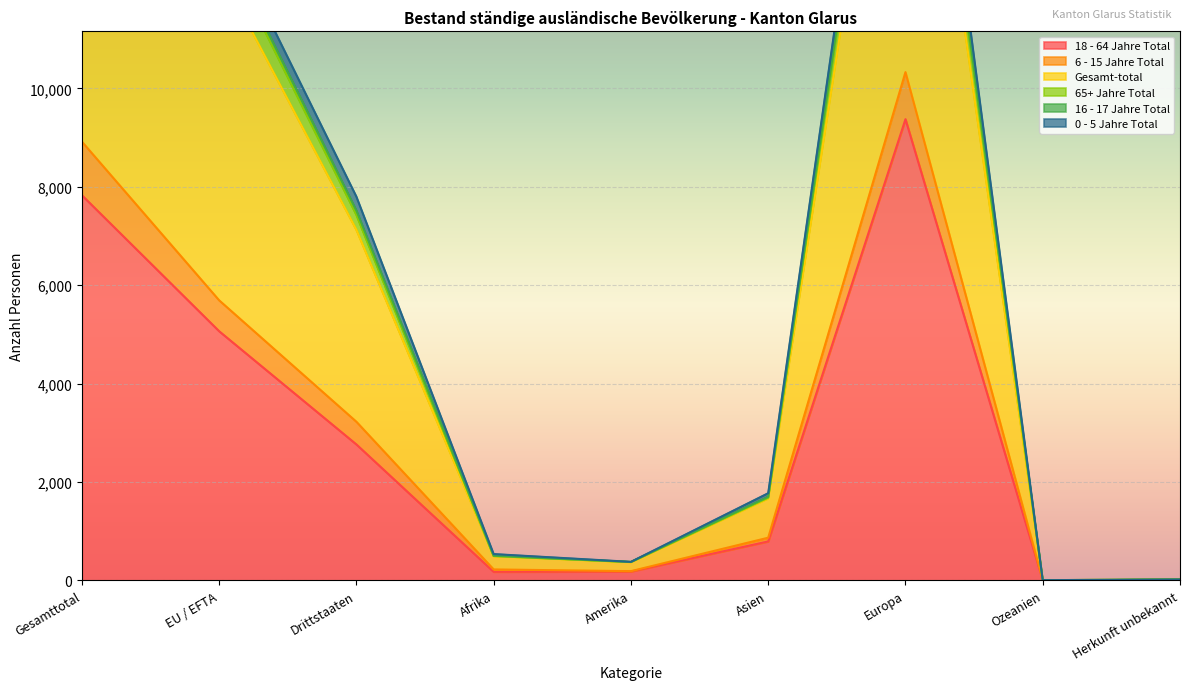

What is the difference between the second highest and minimum values in the Gesamt-total series?

20659